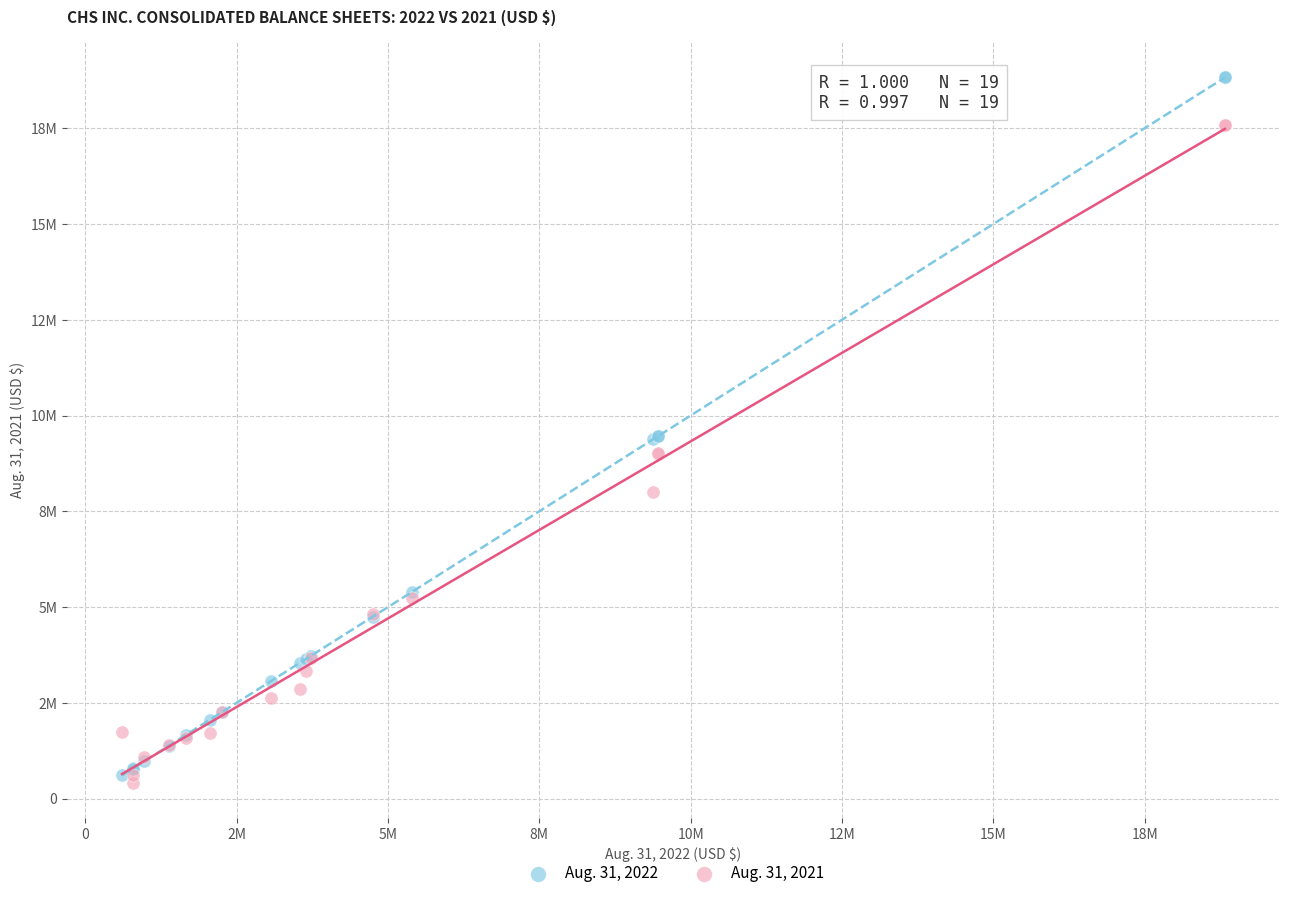

What are all the series names shown in the legend?

Aug. 31, 2022, Aug. 31, 2021